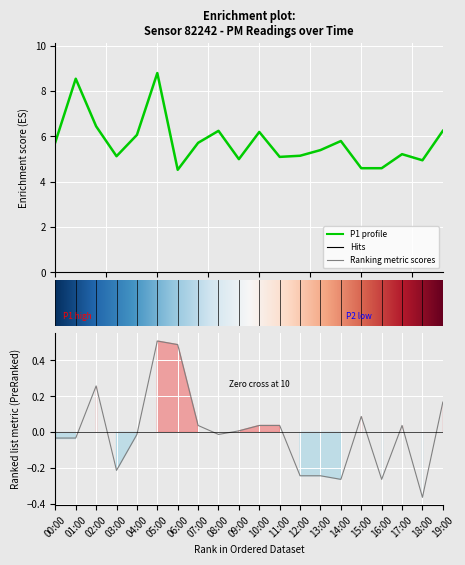

What is the difference between the highest and lowest values at 11:00?

5.1